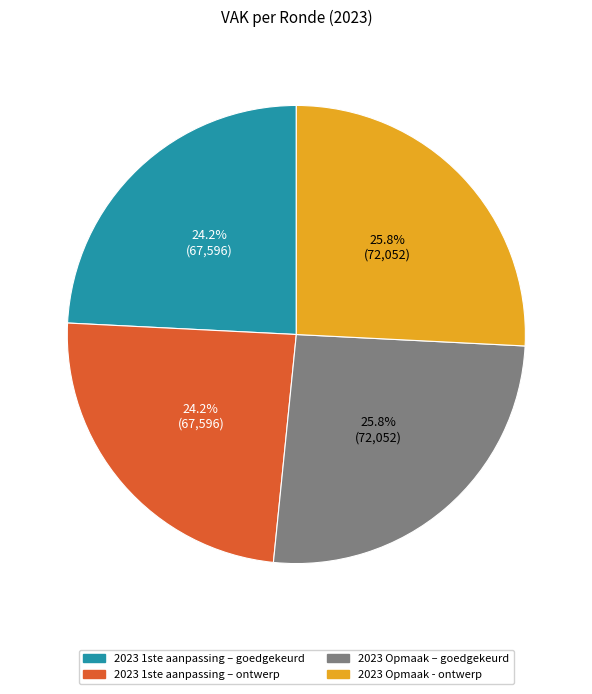

Count the number of slices in the pie.

4